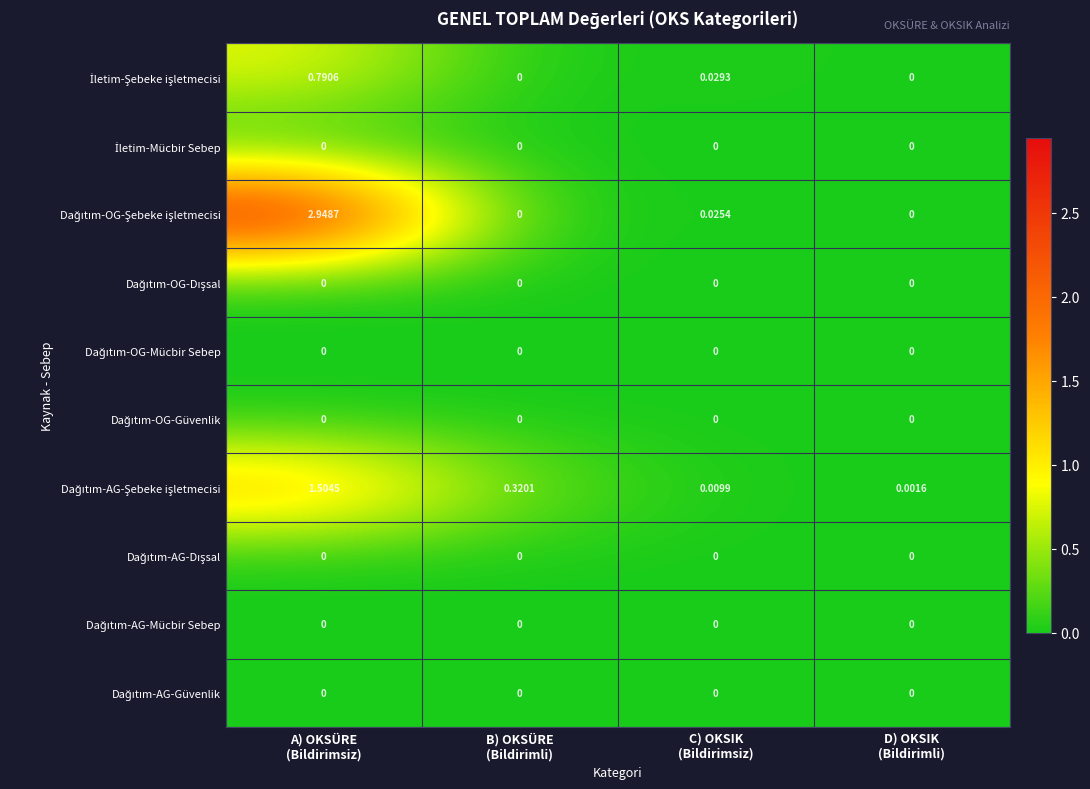

How many distinct data groups are displayed?

10